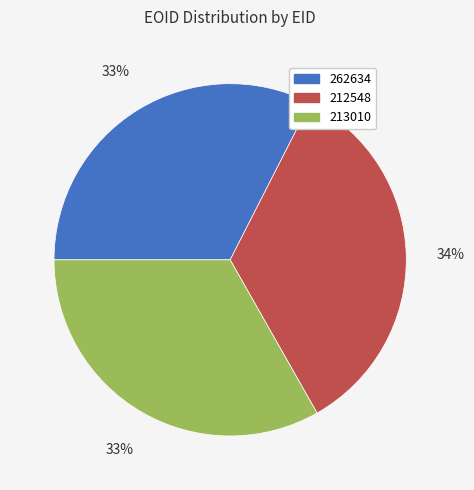

Is the sum of 262634 and 212548 greater than half?

Yes